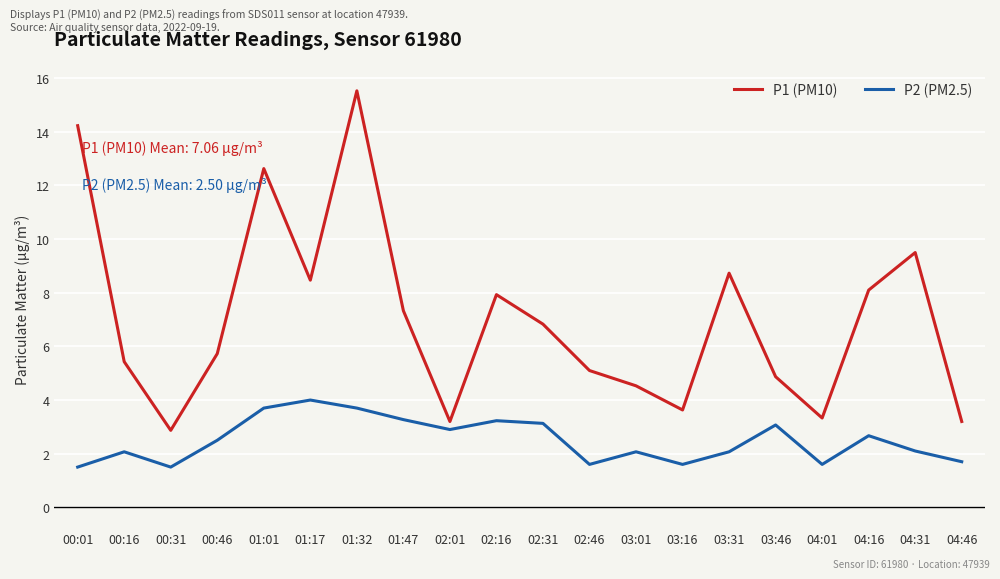

True or false: P1 (PM10) and P2 (PM2.5) cross at least once.

False